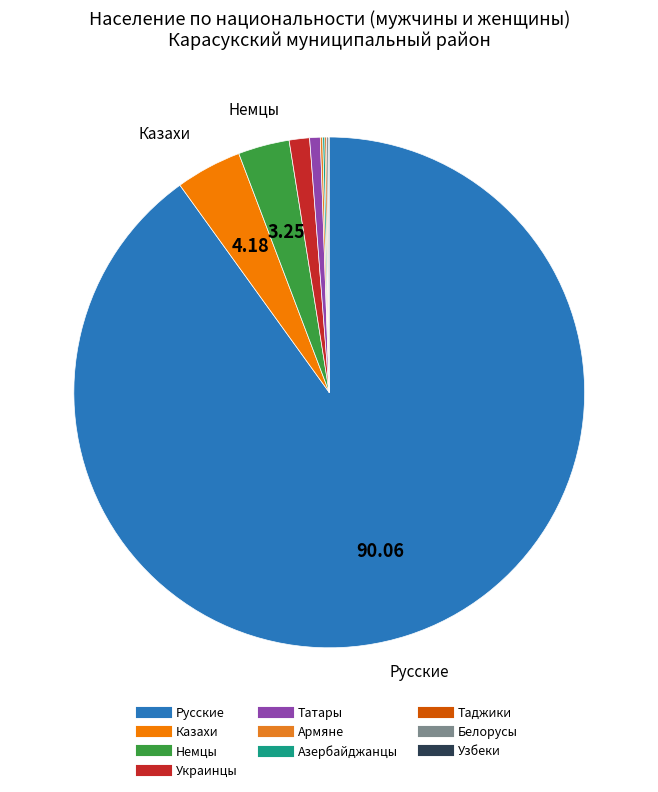

How much of the chart is everything except Таджики?

99.9%